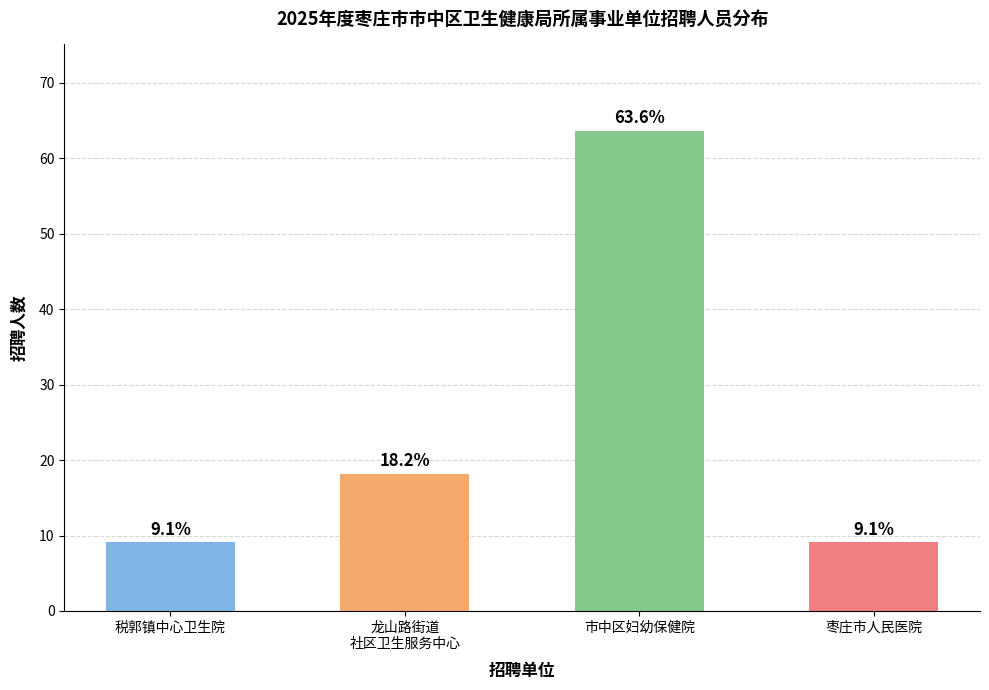

Where is the data nearest to the value 36?

龙山路街道
社区卫生服务中心